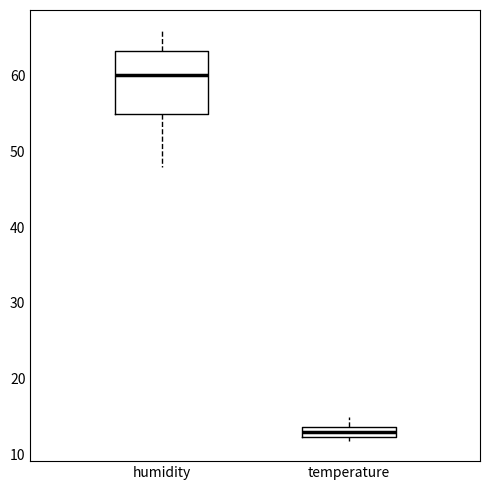

Where does the upper whisker of the box for temperature end on the y-axis? The values are not printed on the chart, so give them approximately, as read against the axis.

15